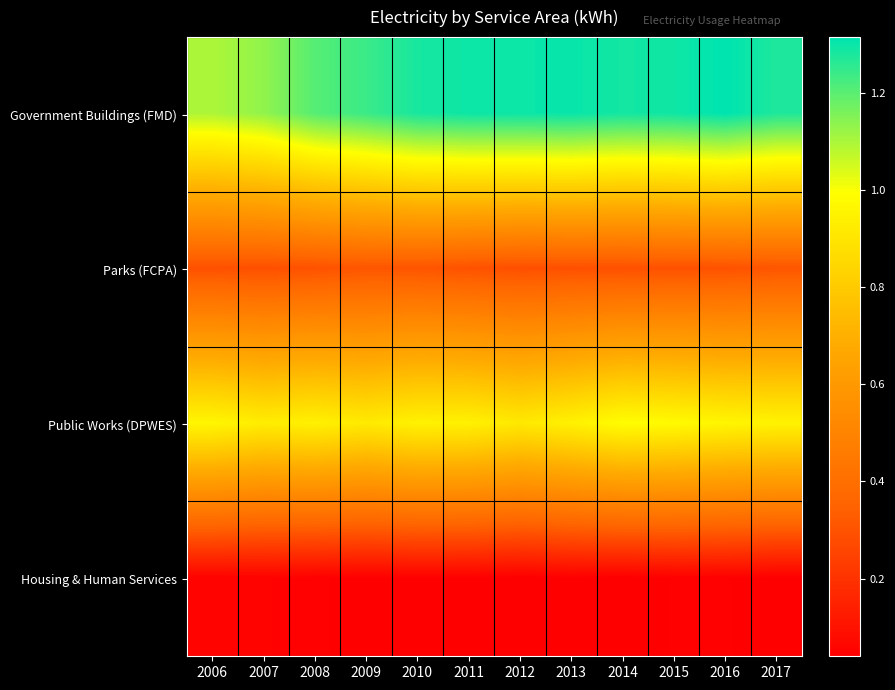

At which category does the chart reach its minimum across all series?

2014